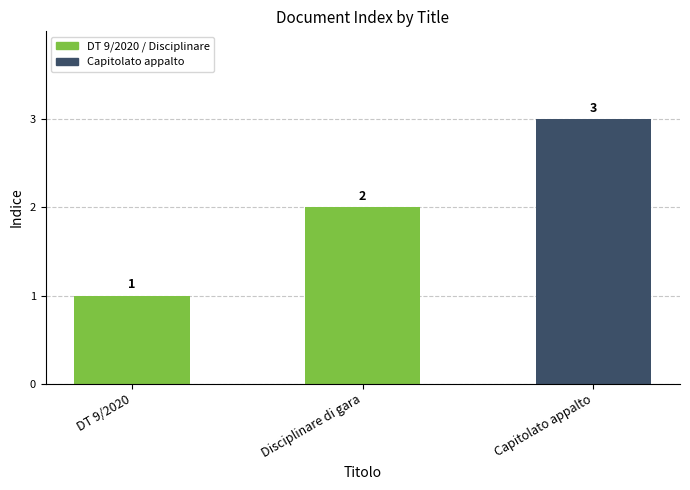

What is the greatest value displayed?

3